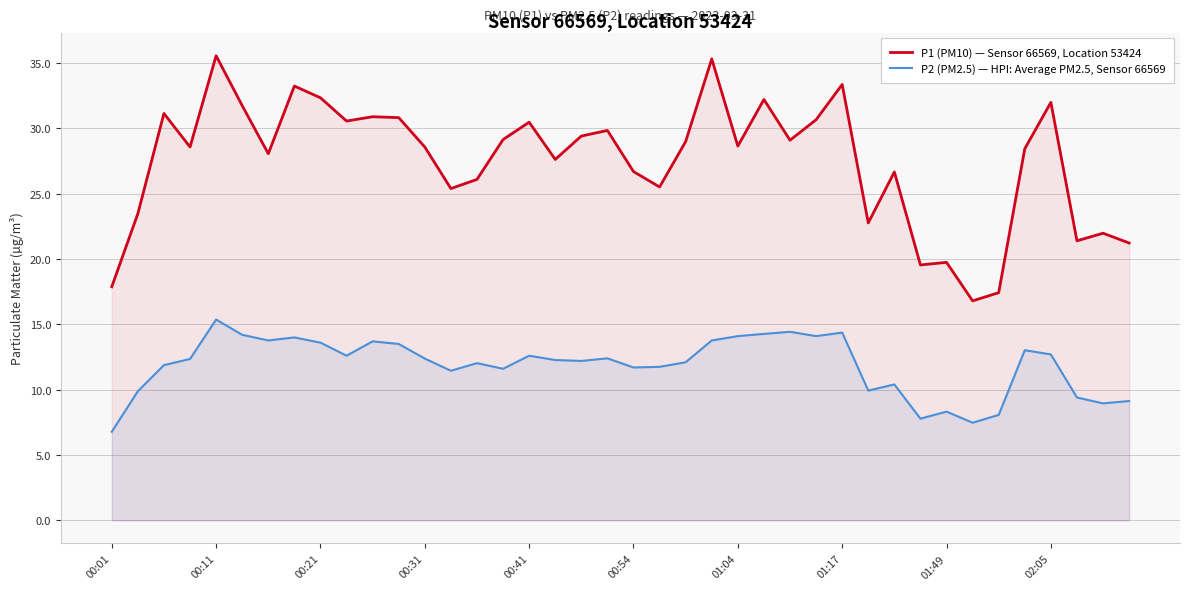

True or false: P2 (PM2.5) — HPI: Average PM2.5, Sensor 66569 and P1 (PM10) — Sensor 66569, Location 53424 intersect in this chart.

False